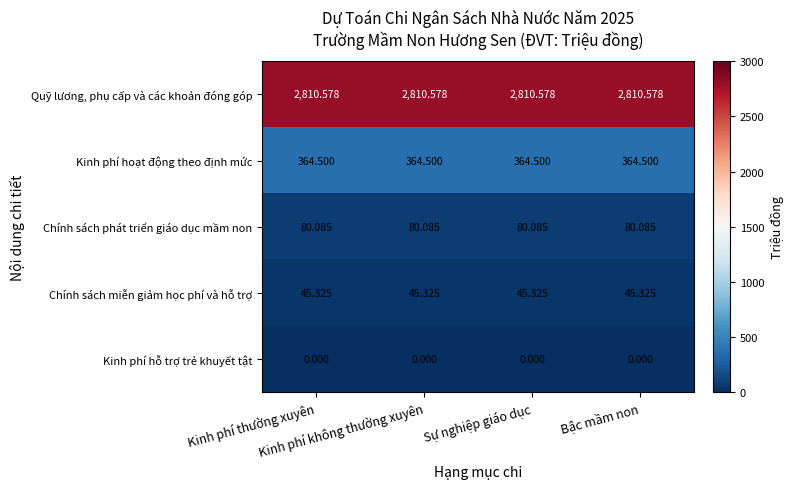

Which series has the largest total across all categories?

Quỹ lương, phụ cấp và các khoản đóng góp